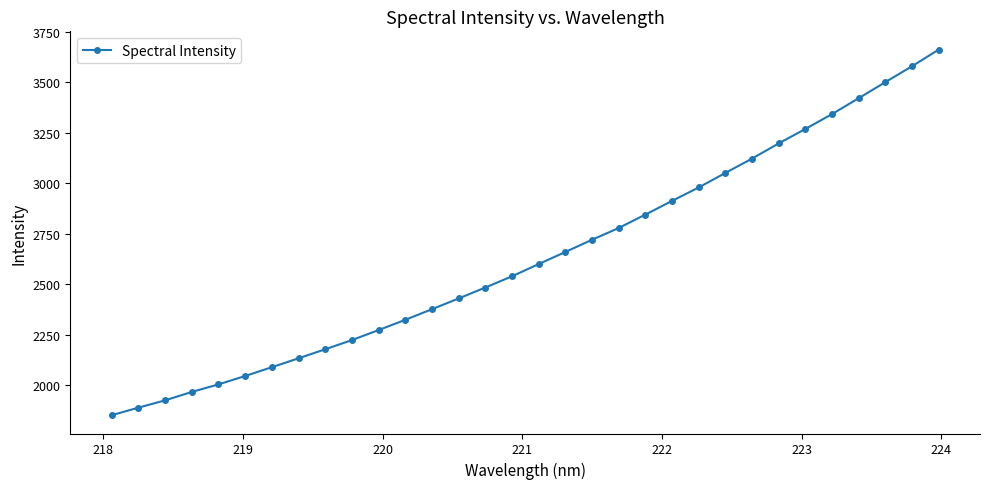

What is the value of the 12th point from the left?

2323.5